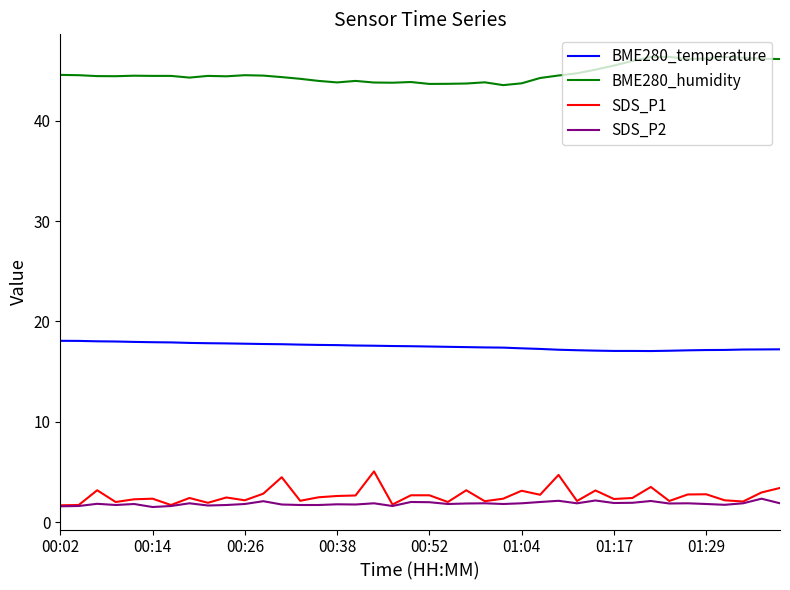

Which series has the largest total across all categories?

BME280_humidity